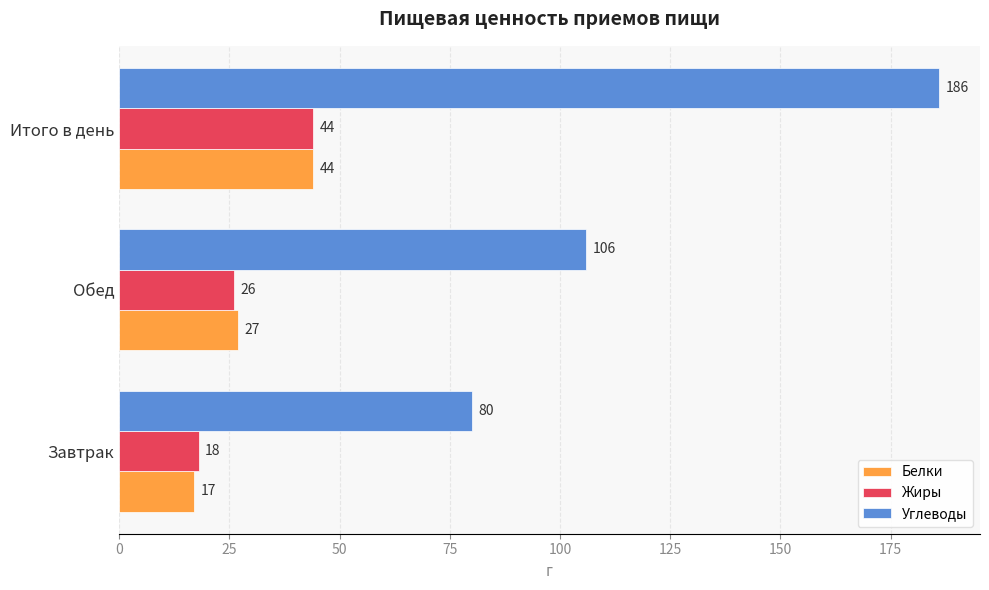

Rank the categories by Жиры value from highest to lowest.

Итого в день, Обед, Завтрак